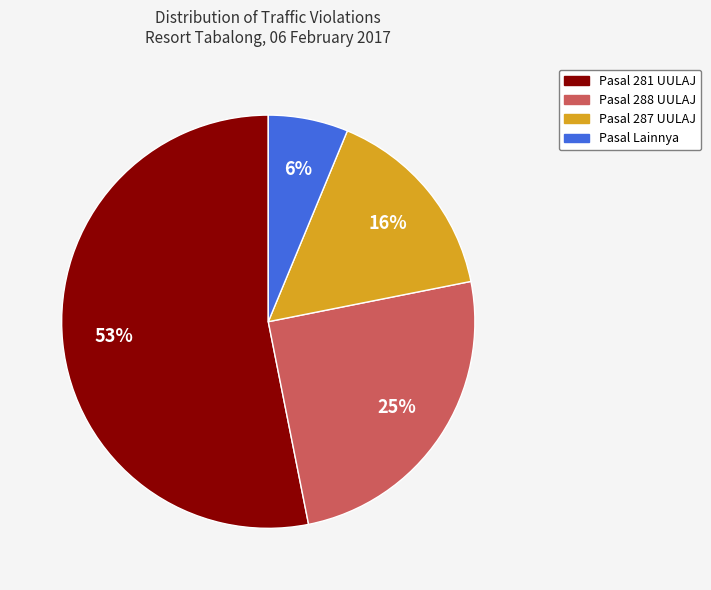

Is there a majority slice in this chart?

Yes